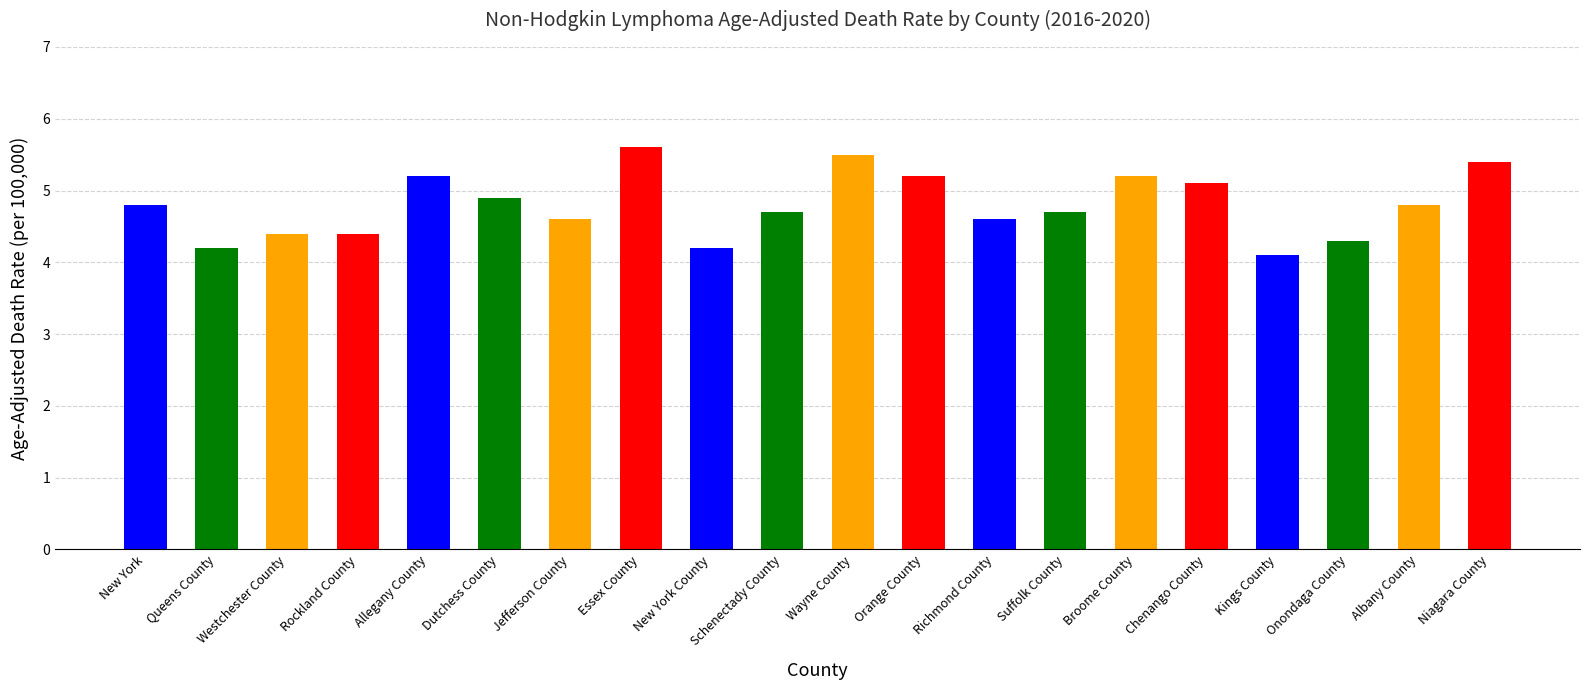

What is the minimum value shown in the chart?

4.1